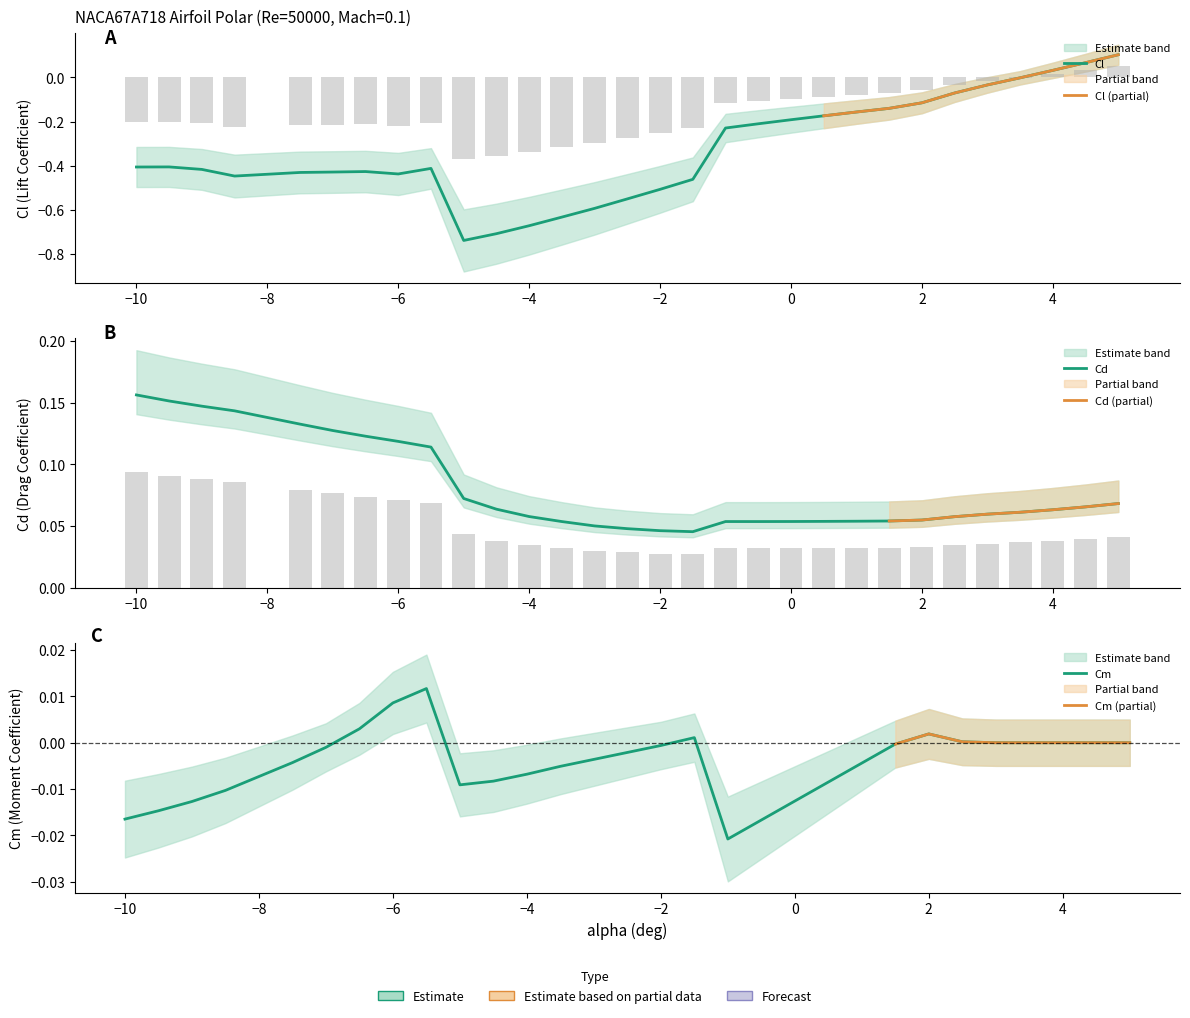

What are all the series names shown in the legend?

Cl, Cd, Cm